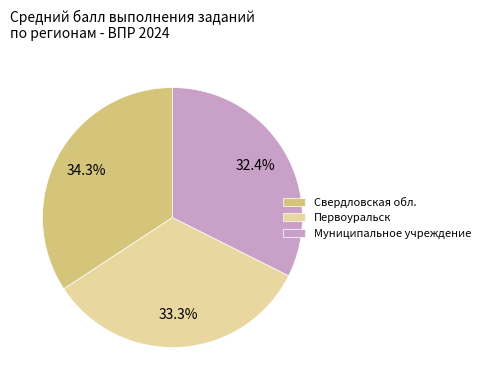

Is there any slice that represents more than half of the pie?

No